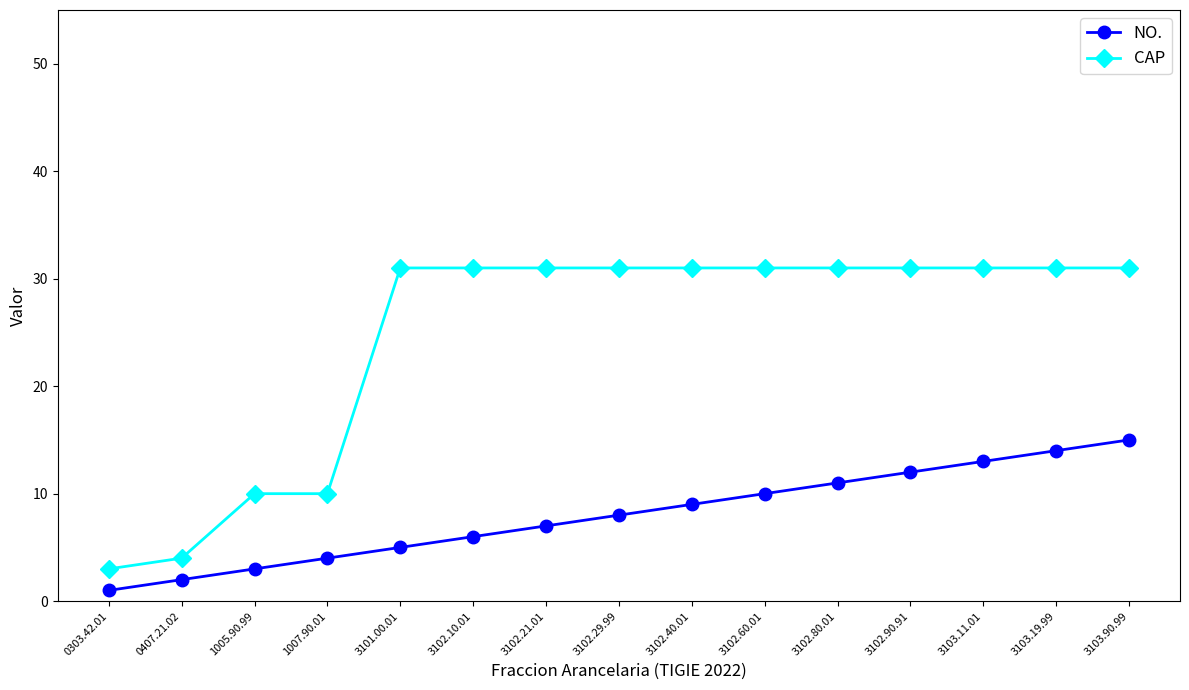

The CAP series shows 31 at 3102.90.91. True or false?

True